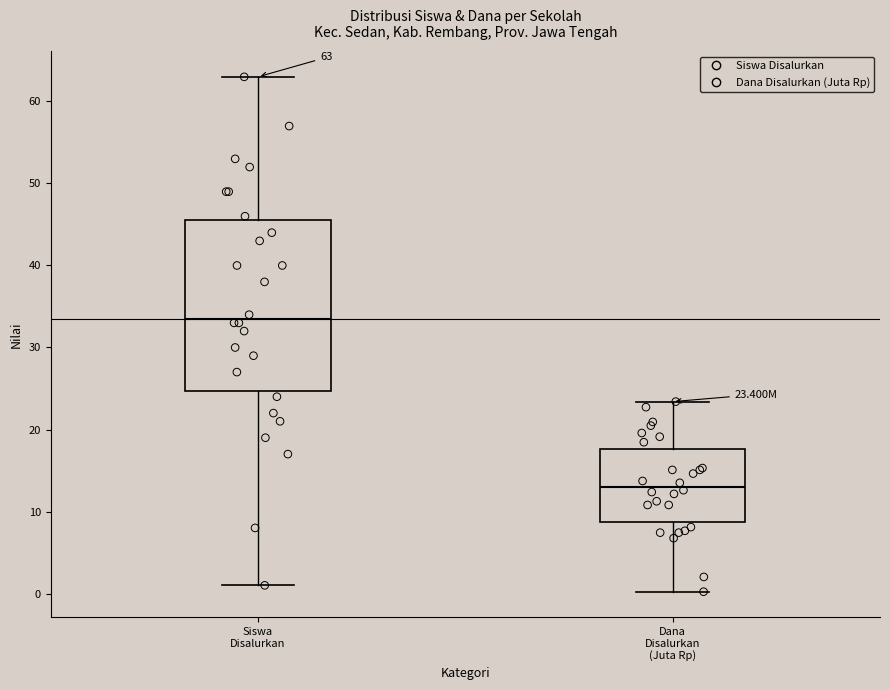

Comparing the boxes themselves (not the whiskers), which one is the tallest?

Siswa Disalurkan